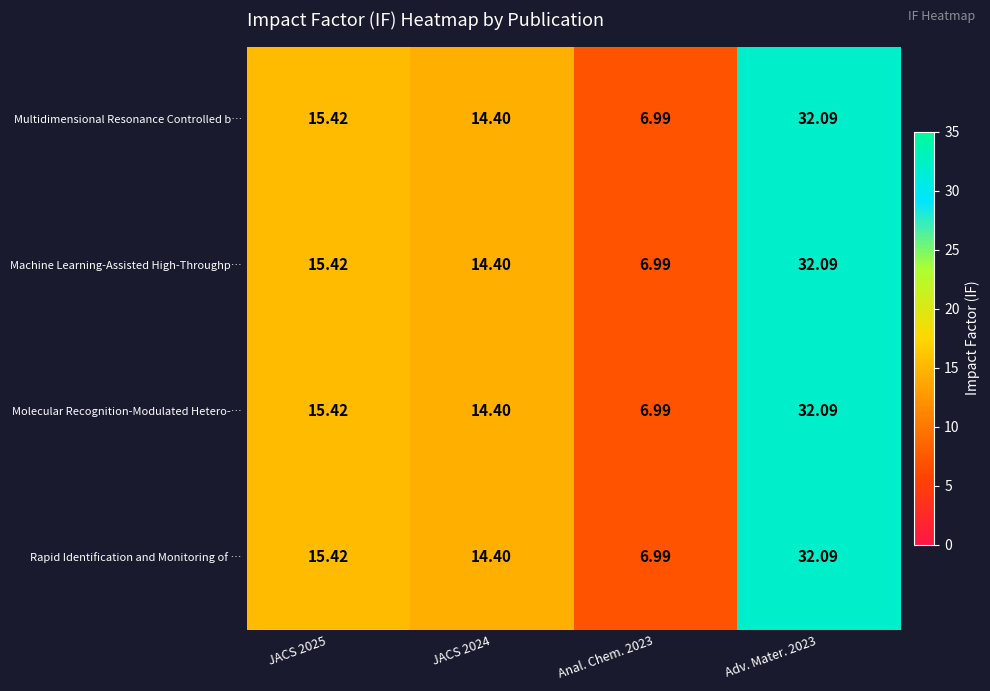

Is the value of Molecular Recognition-Modulated Hetero-… at JACS 2024 greater than the value of Multidimensional Resonance Controlled b… at Adv. Mater. 2023?

No